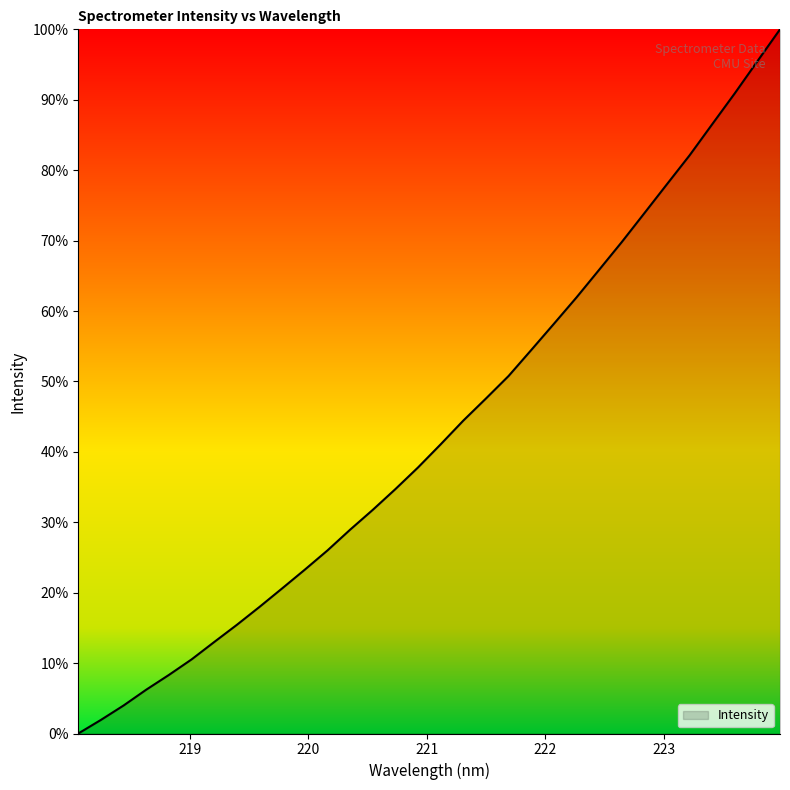

What is the difference between the maximum and minimum values?

100.0